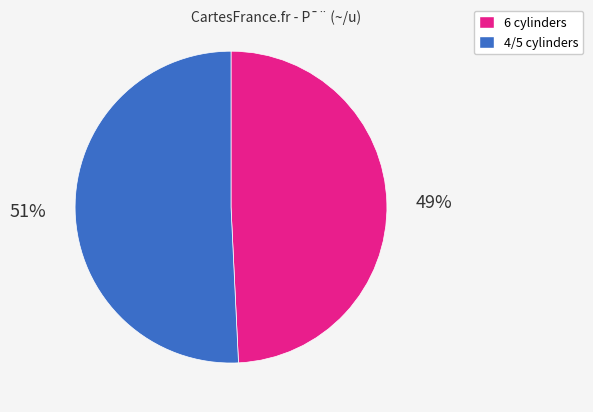

To the nearest percent, what is the average slice percentage?

50%